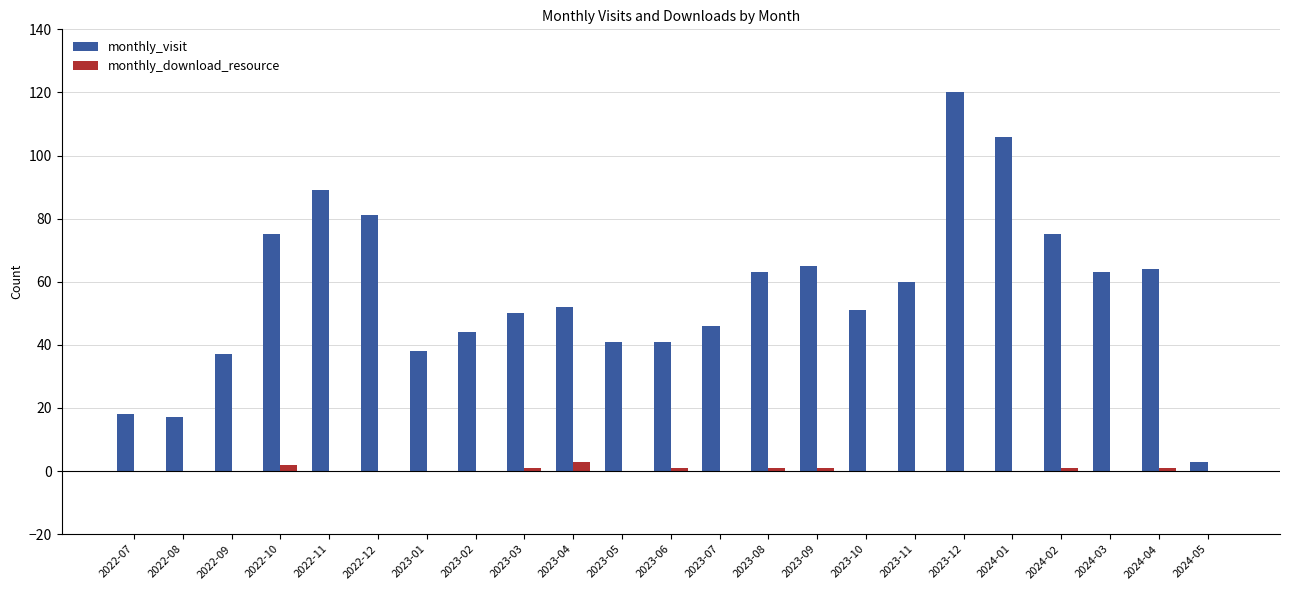

Which series changed the most between 2022-07 and 2022-12?

monthly_visit